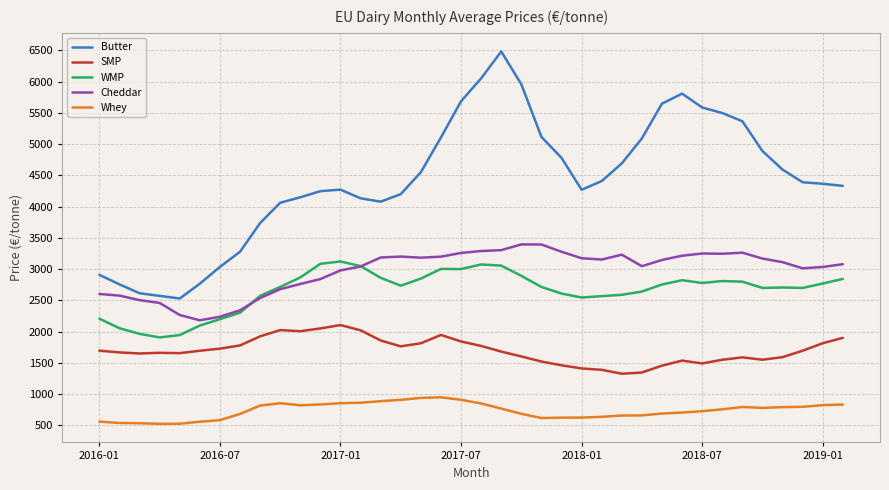

Which series has the largest range (max minus min)?

Butter